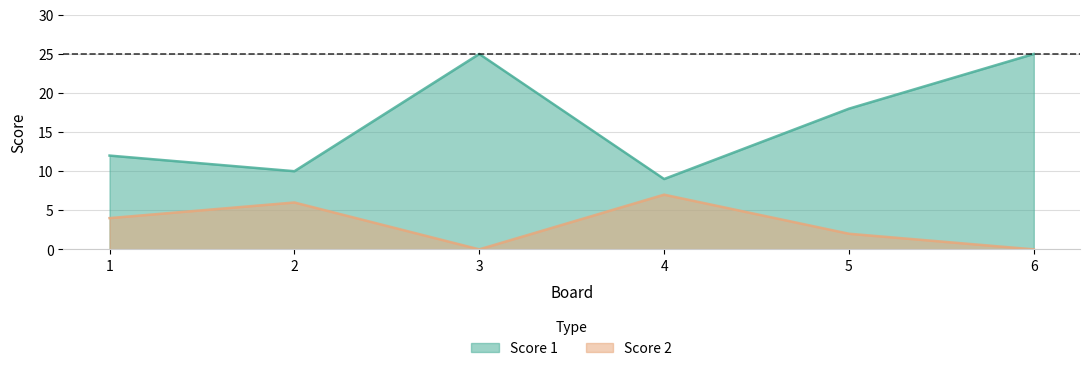

What is the value of the Score 2 point at the 1st from the left?

4